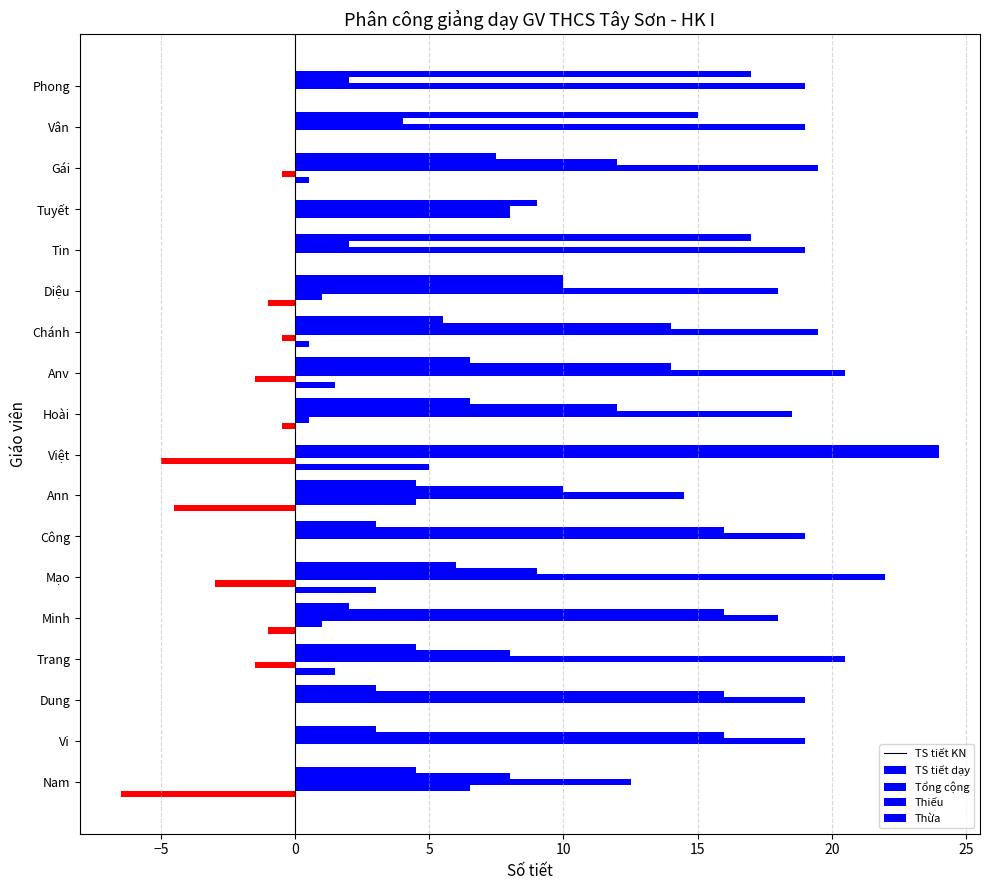

Reading left to right, list all the values displayed in this chart.

TS tiết KN: 17.0	15.0	7.5	0.0	17.0	10.0	5.5	6.5	6.5	0.0	4.5	3.0	6.0	2.0	4.5	3.0	3.0	4.5
TS tiết dạy: 2.0	4.0	12.0	9.0	2.0	10.0	14.0	14.0	12.0	24.0	10.0	16.0	9.0	16.0	8.0	16.0	16.0	8.0
Tổng cộng: 19.0	19.0	19.5	8.0	19.0	18.0	19.5	20.5	18.5	24.0	14.5	19.0	22.0	18.0	20.5	19.0	19.0	12.5
Thiếu: 0.0	0.0	-0.5	8.0	0.0	1.0	-0.5	-1.5	0.5	-5.0	4.5	0.0	-3.0	1.0	-1.5	0.0	0.0	6.5
Thừa: 0.0	0.0	0.5	0.0	0.0	-1.0	0.5	1.5	-0.5	5.0	-4.5	0.0	3.0	-1.0	1.5	0.0	0.0	-6.5